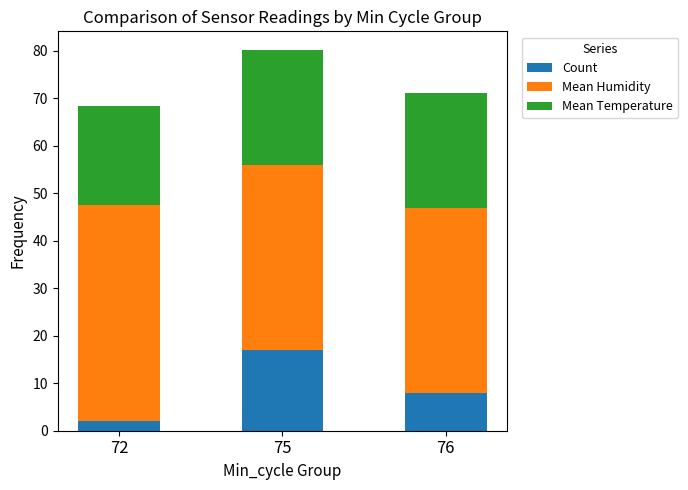

At which label does Count reach its minimum?

72